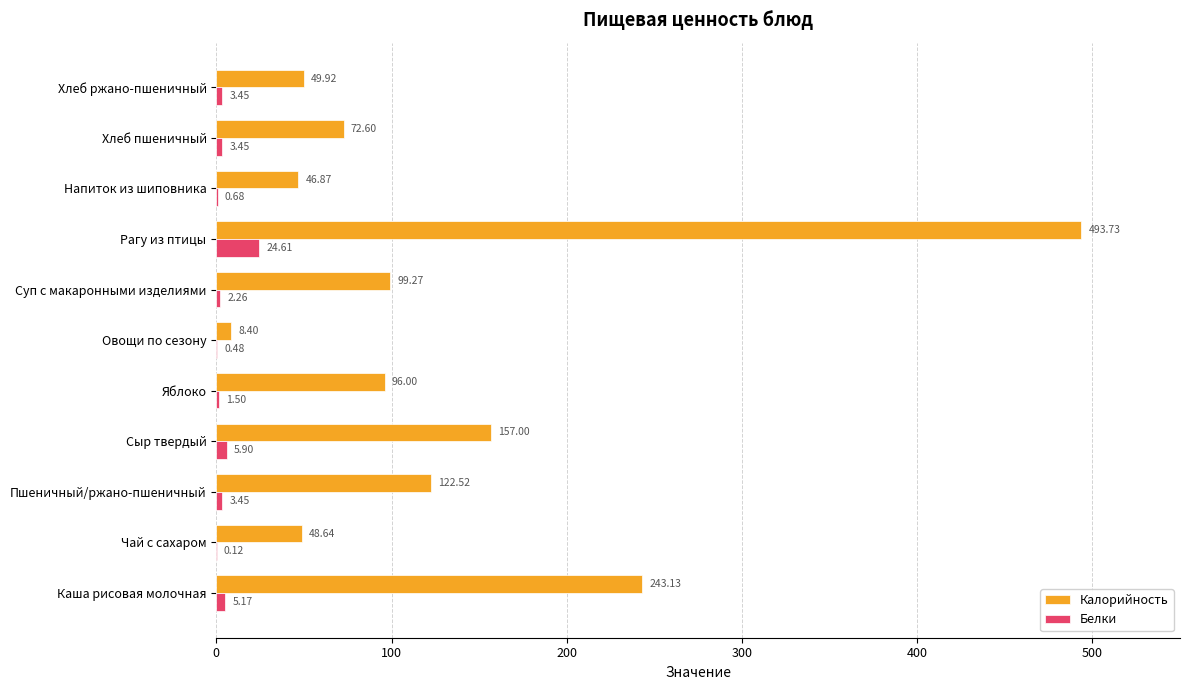

Between Суп с макаронными изделиями and Напиток из шиповника, which series saw the biggest shift?

Калорийность